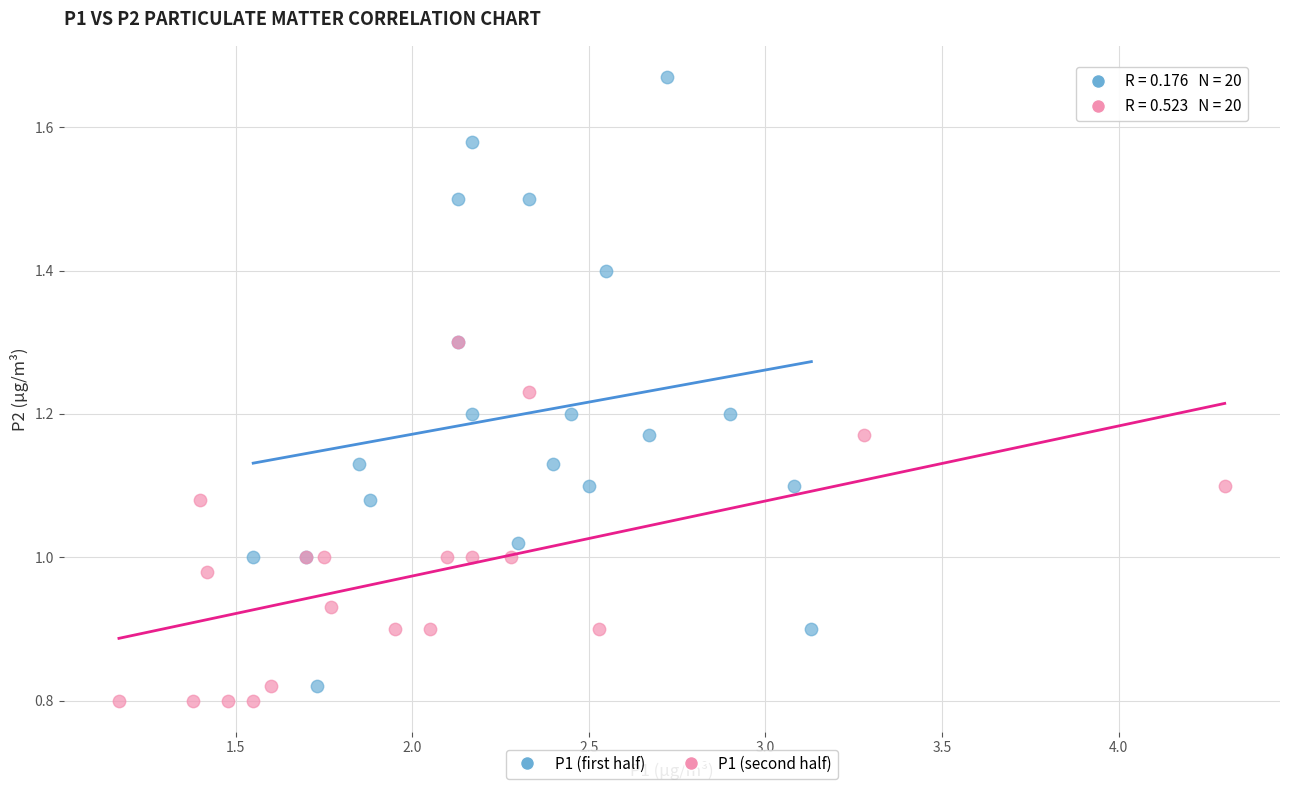

Which series has the widest spread of Y values?

P1 (first half)